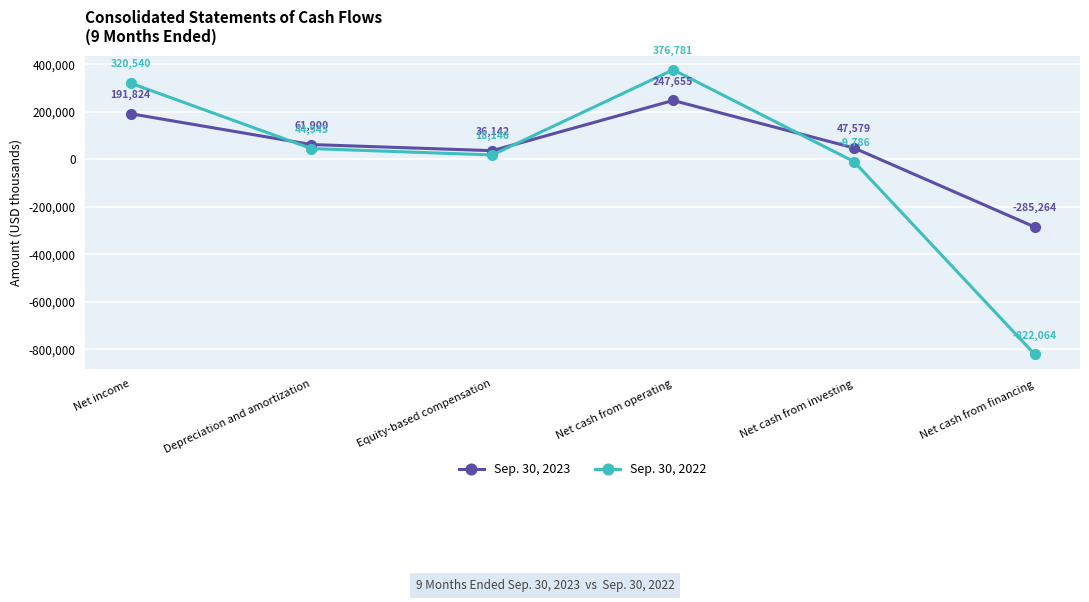

What position from the right is Equity-based compensation?

4